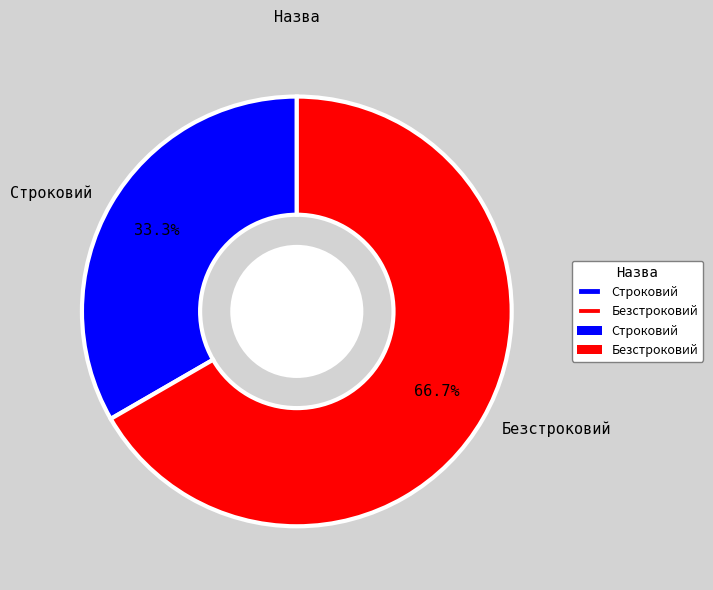

How many segments does this pie chart have?

2